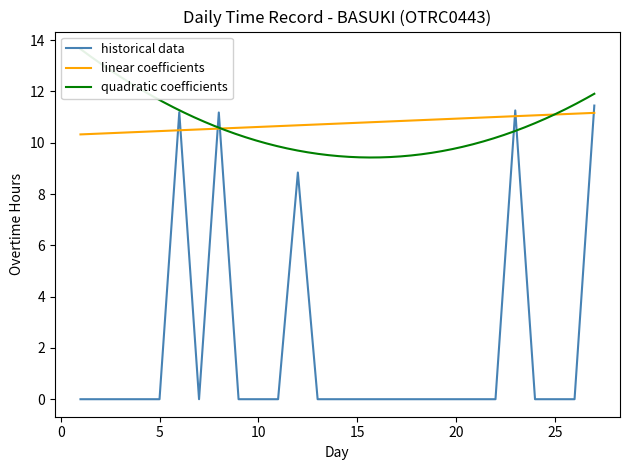

The value of historical data at 15 is 0.0. True or false?

True